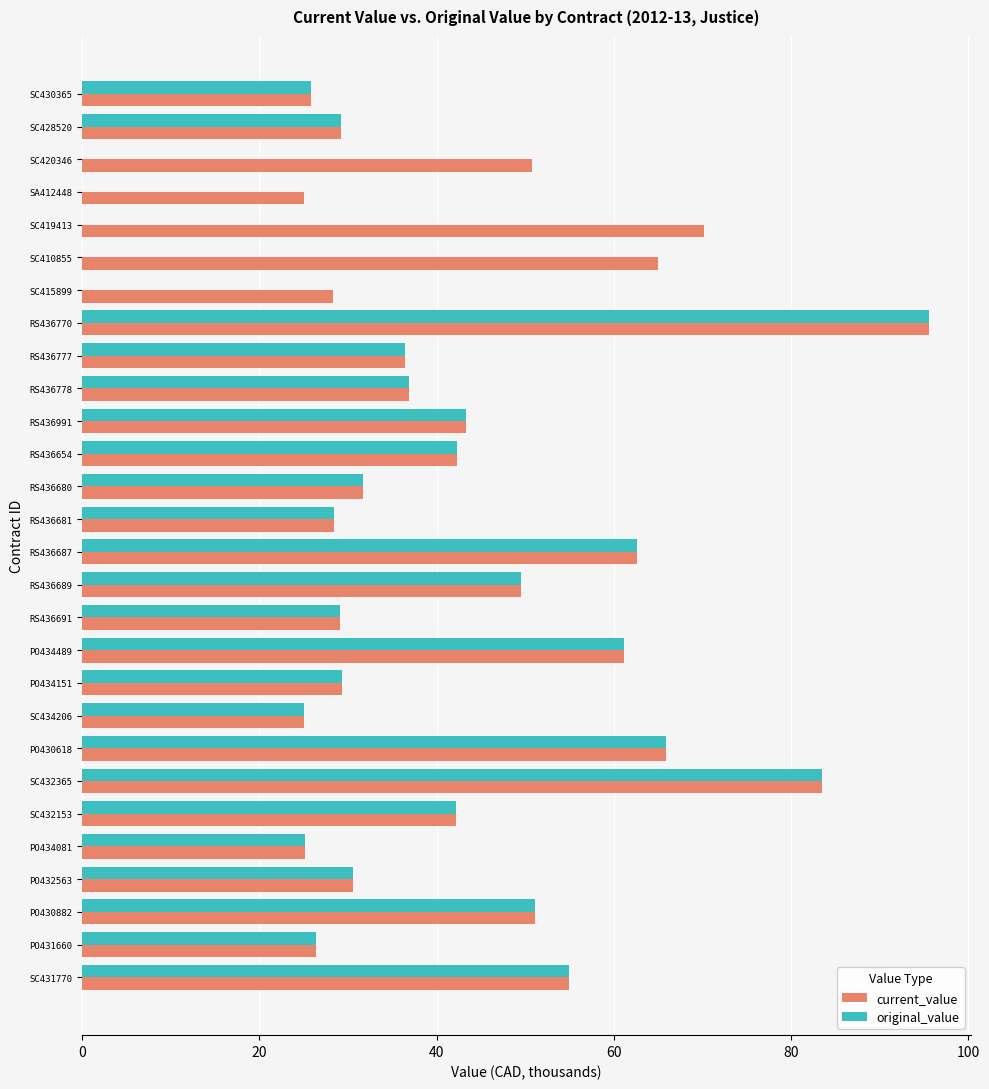

What is the highest value of the current_value series?

95.6